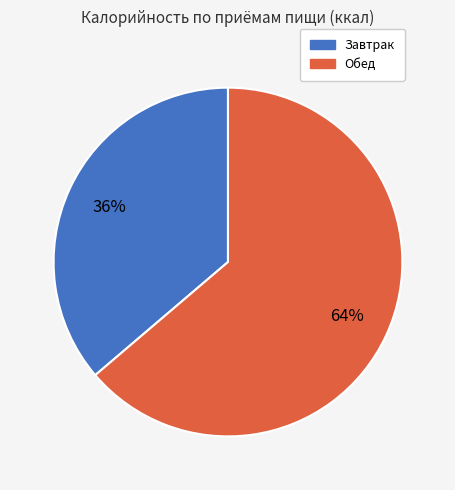

How many slices are in this pie chart?

2